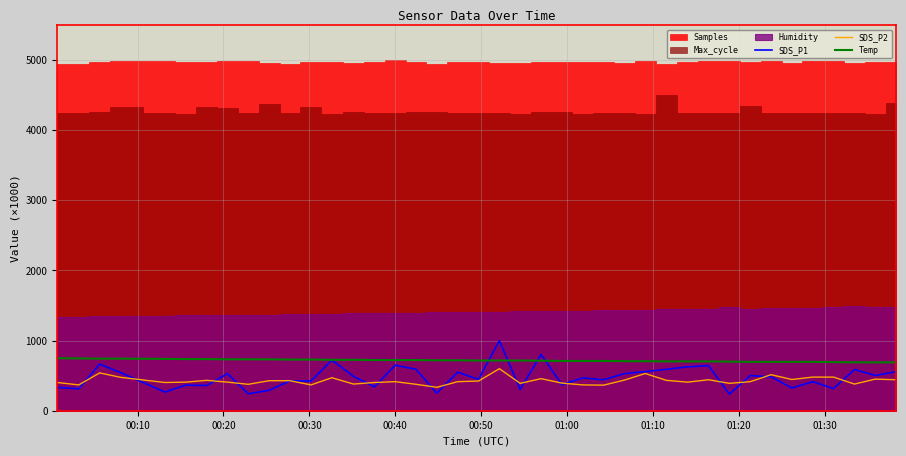

What is the lowest value of the Temp series?

690.1